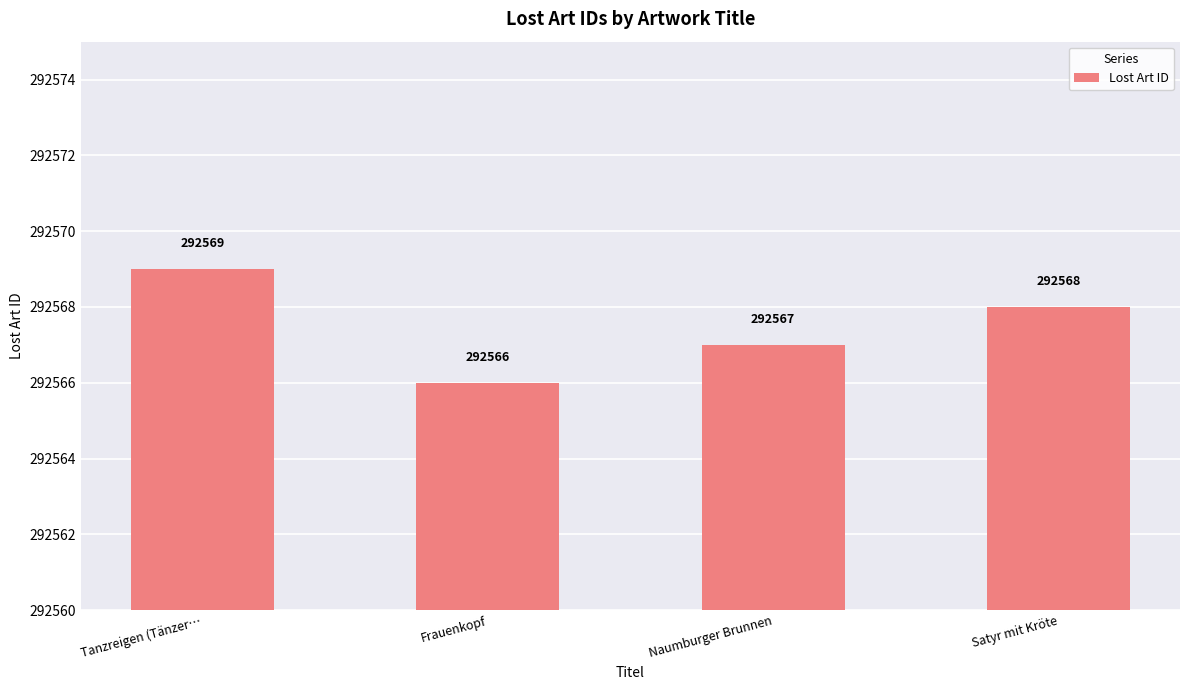

The chart shows a value of 292566 at Frauenkopf. True or false?

True